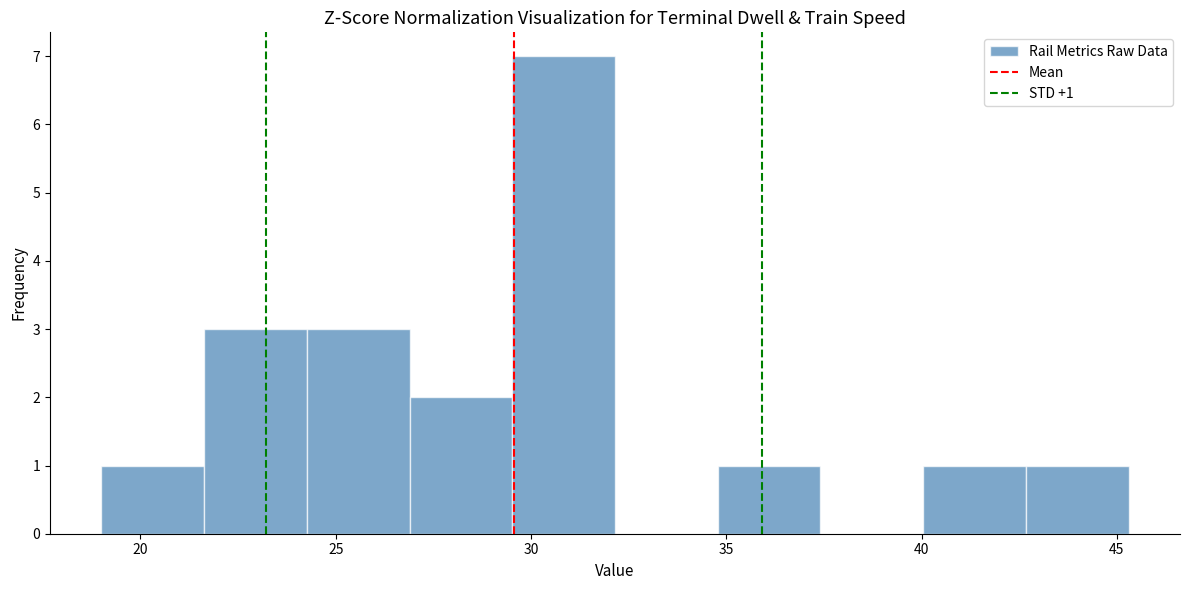

Over which range of the x-axis is the bar tallest?

29.5 to 32.0